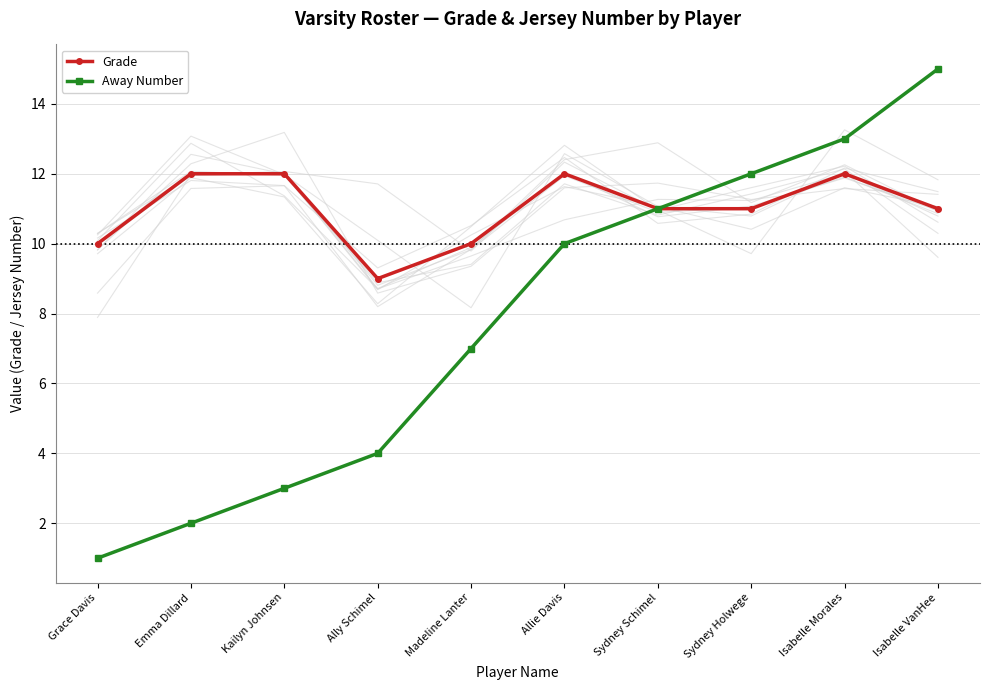

List the labels in order of Grade value, smallest first.

Ally Schimel, Grace Davis, Madeline Lanter, Sydney Schimel, Sydney Holwege, Isabelle VanHee, Emma Dillard, Kailyn Johnsen, Allie Davis, Isabelle Morales